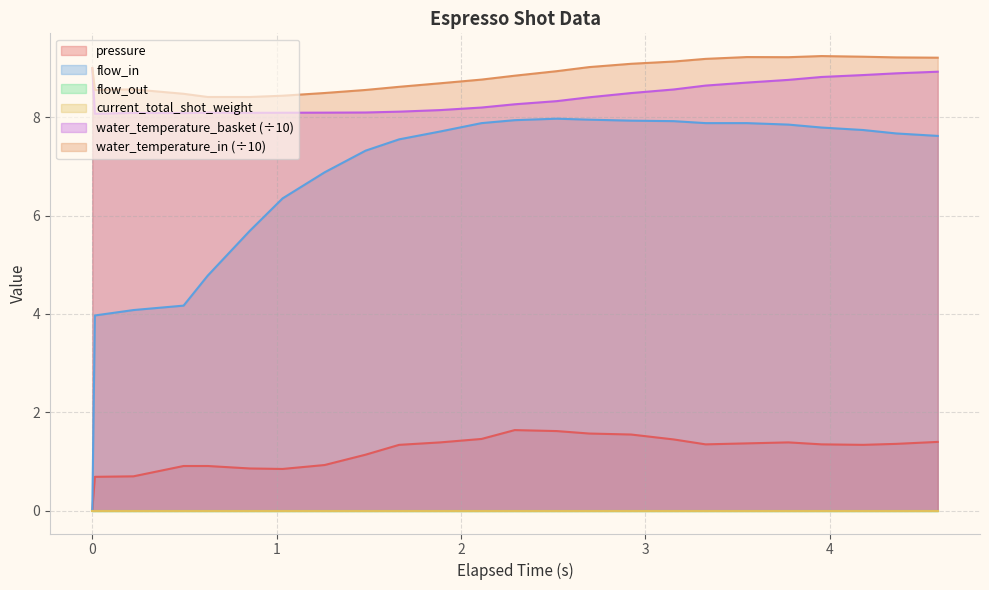

What is the value of the water_temperature_in point at the 10th from the left?

8.6